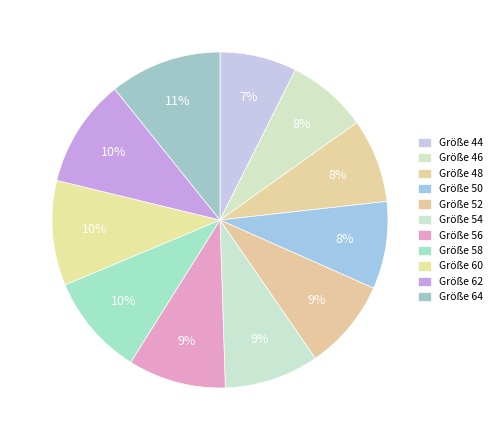

Is there any slice that represents more than half of the pie?

No